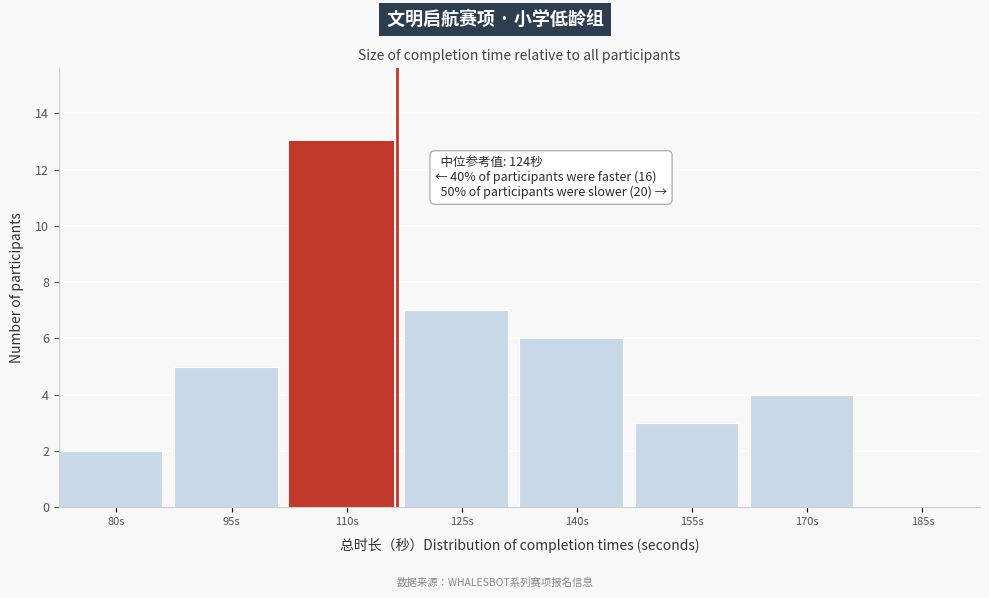

Reading right to left, list all the values displayed in this chart.

185s=0	170s=4	155s=3	140s=6	125s=7	110s=13	95s=5	80s=2